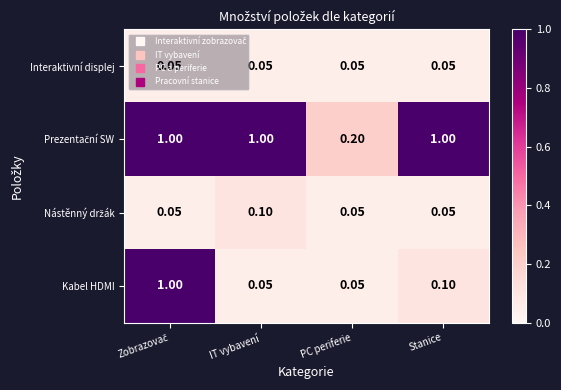

Which series has the widest spread of values?

Kabel HDMI